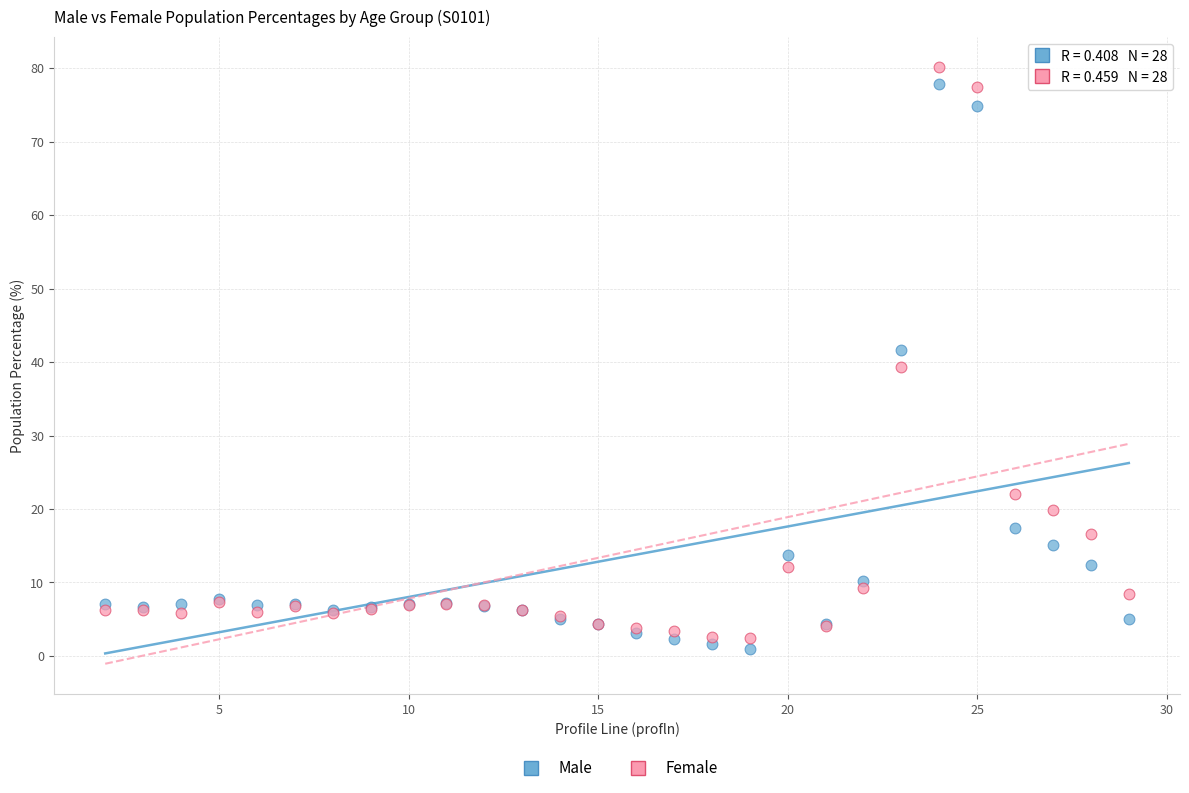

What is the X range (max minus min) for the scatter plot?

27.0